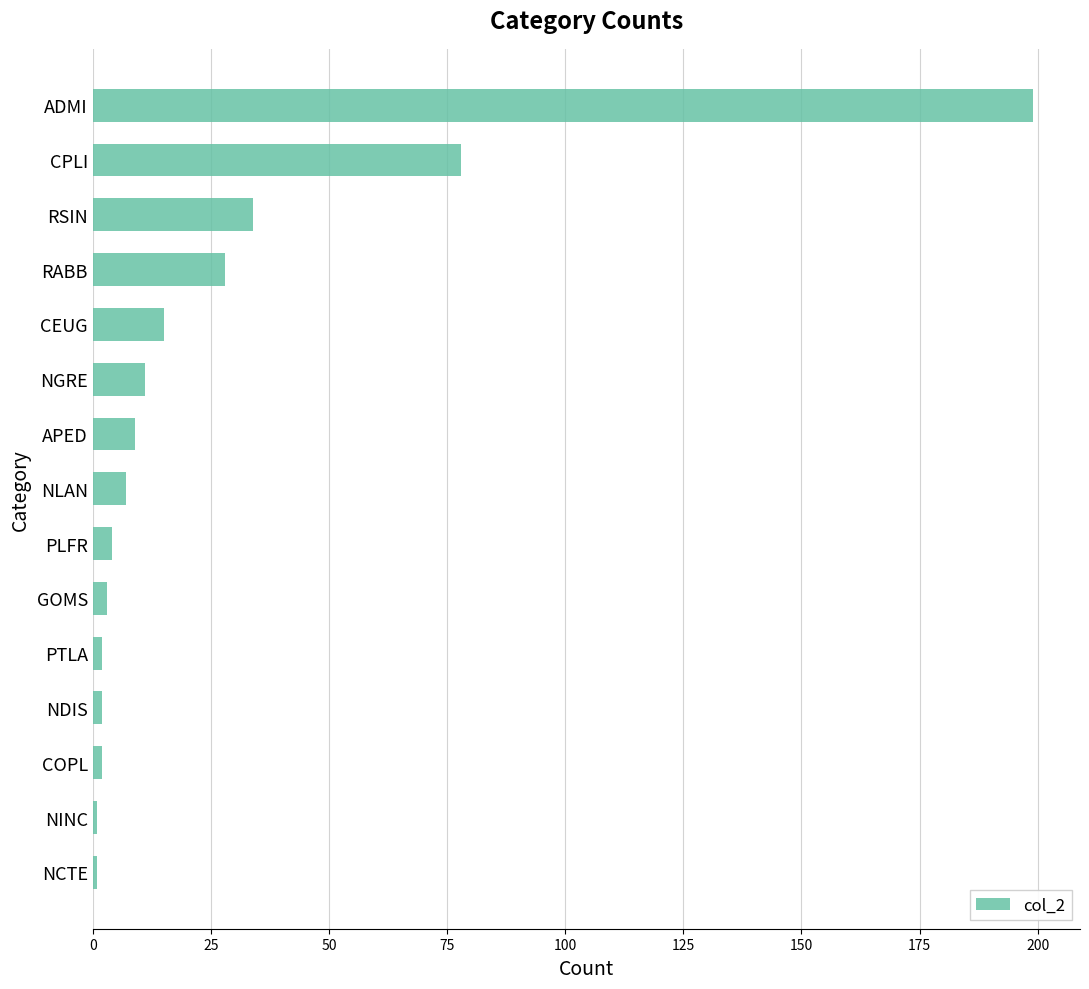

Between CEUG and PTLA, which is larger?

CEUG